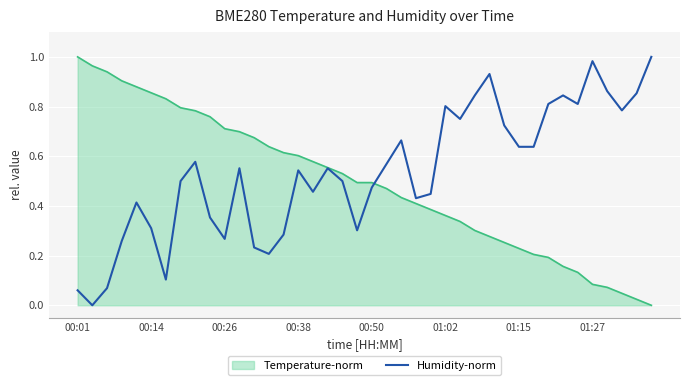

At which label does Temperature-norm reach its peak?

00:01